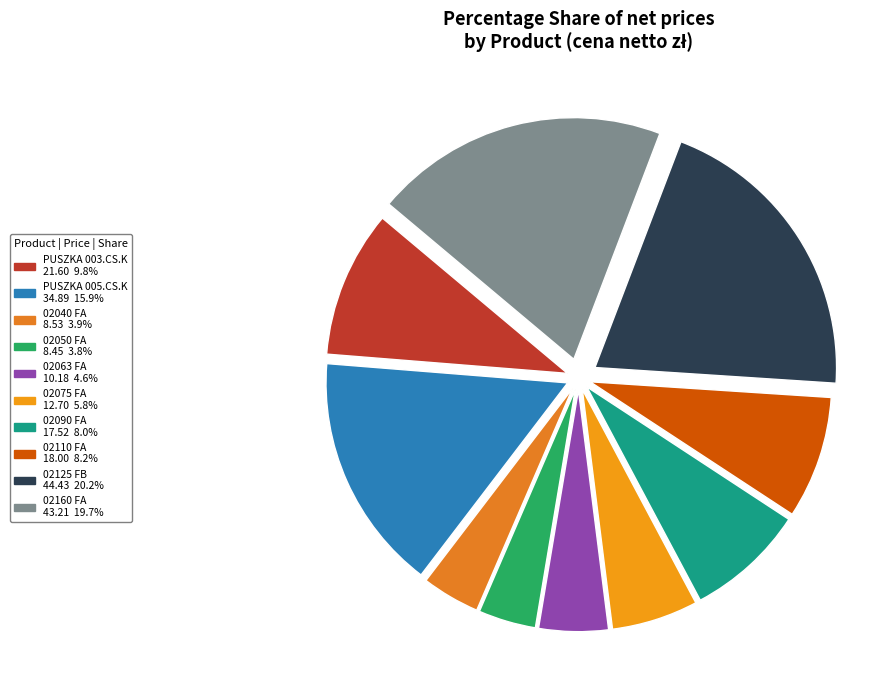

How many slices are in this pie chart?

10